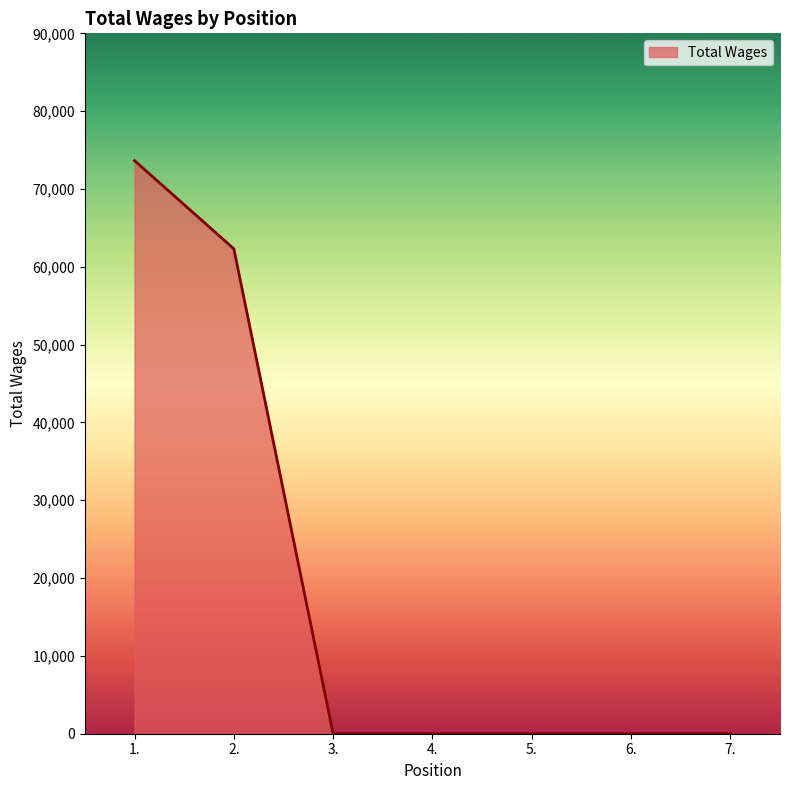

Reading left to right, list all the values displayed in this chart.

1.=73640	2.=62311	3.=0	4.=0	5.=0	6.=0	7.=0